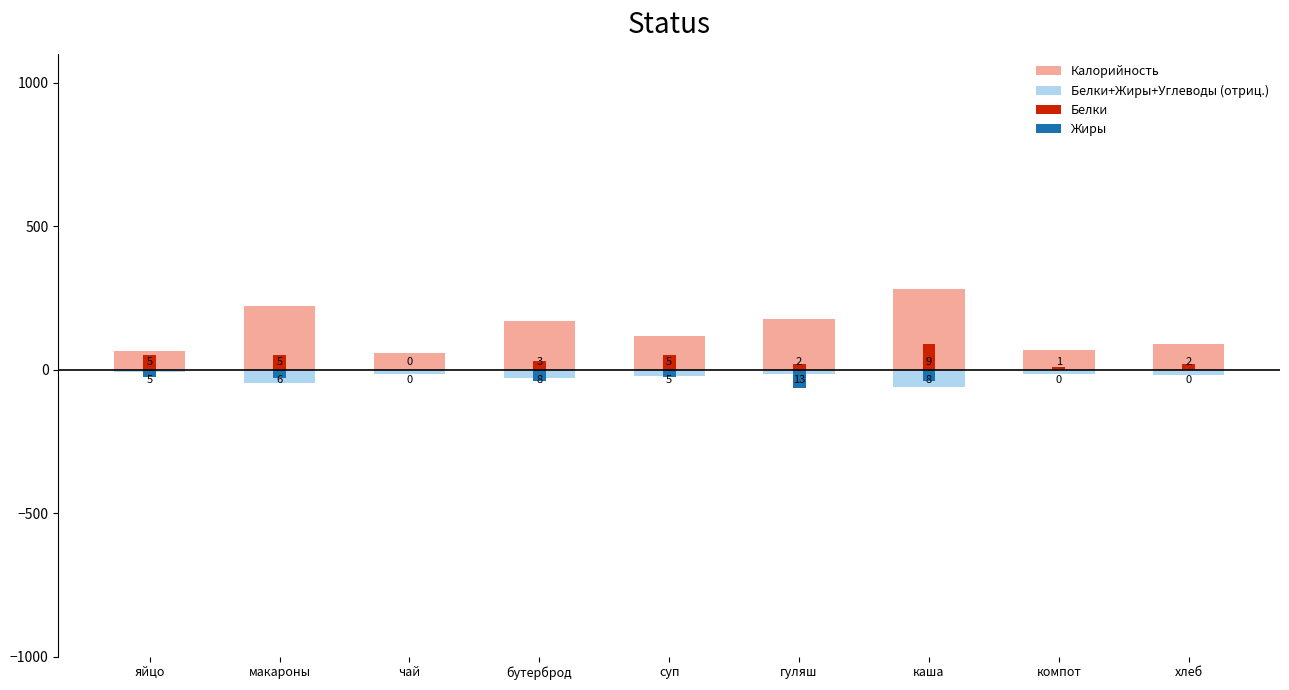

Which category has the lowest value in the Жиры series?

гуляш